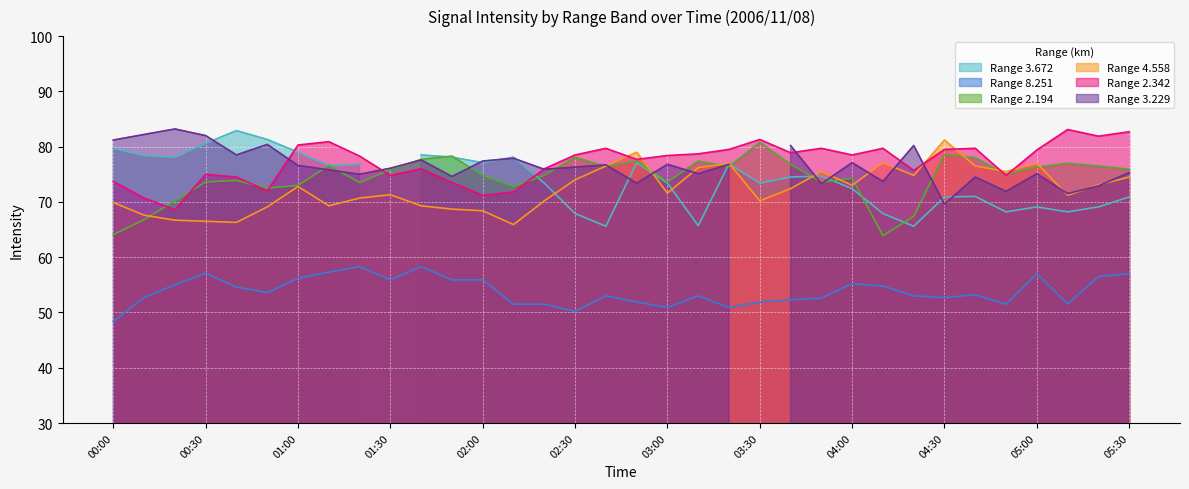

What is the average value of the 2.342 series?

77.2